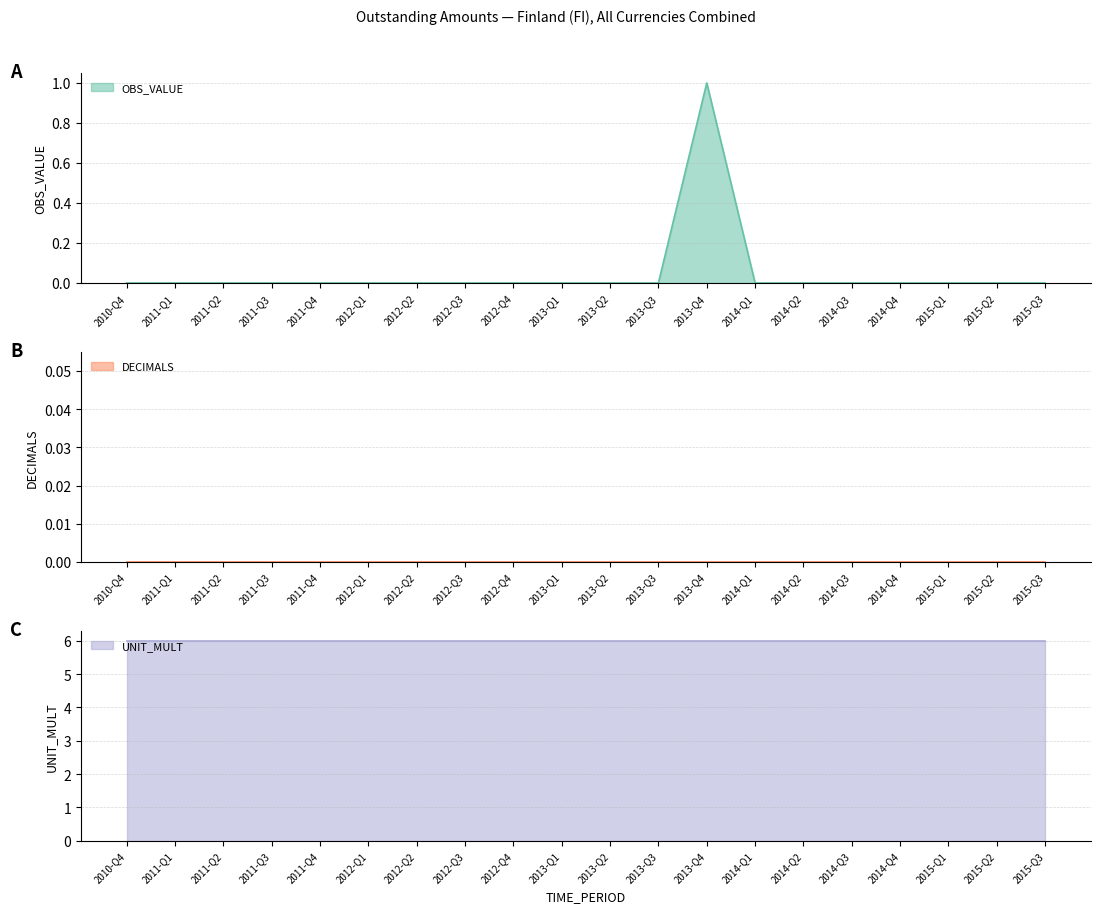

At which category is the sum across all series the highest?

2013-Q4